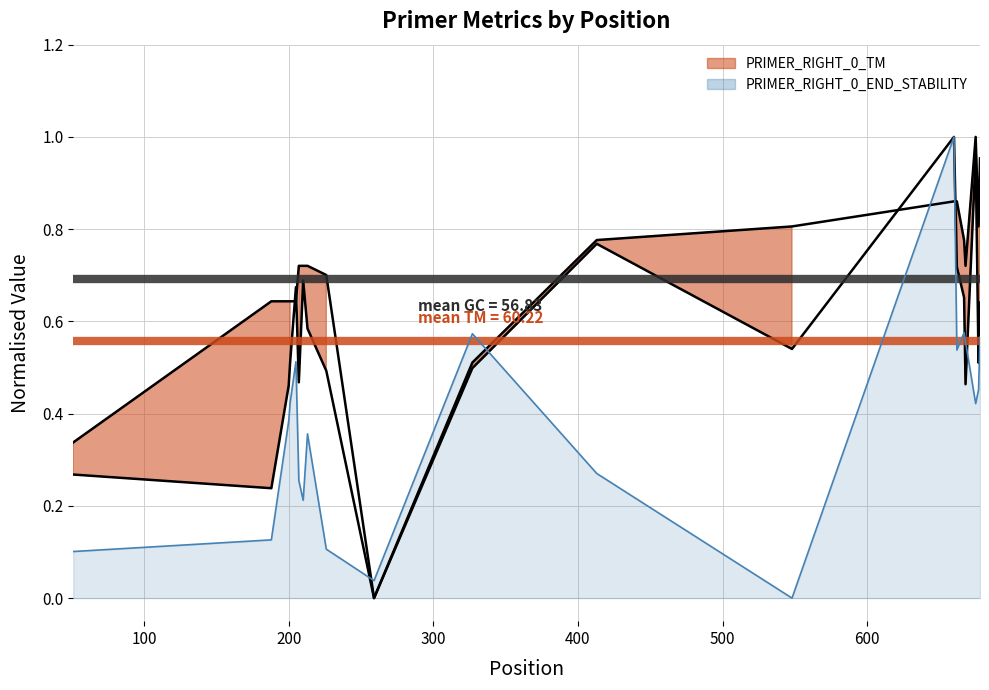

How many values in the PRIMER_RIGHT_0_TM series exceed 0?

19